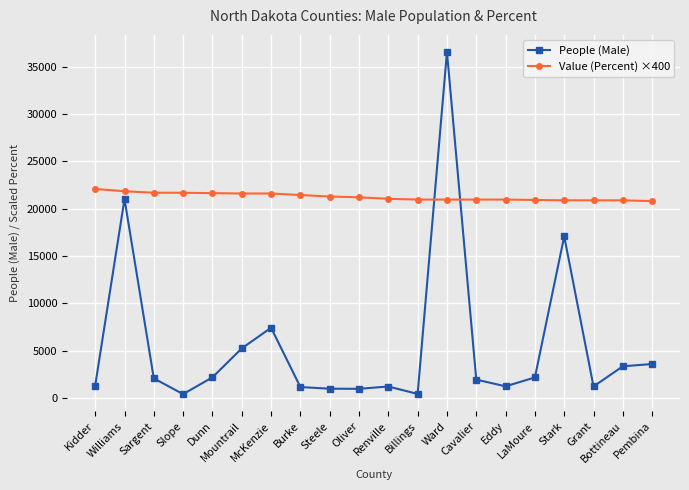

The value of Value (Percent) ×400 at Eddy is 20960. True or false?

True